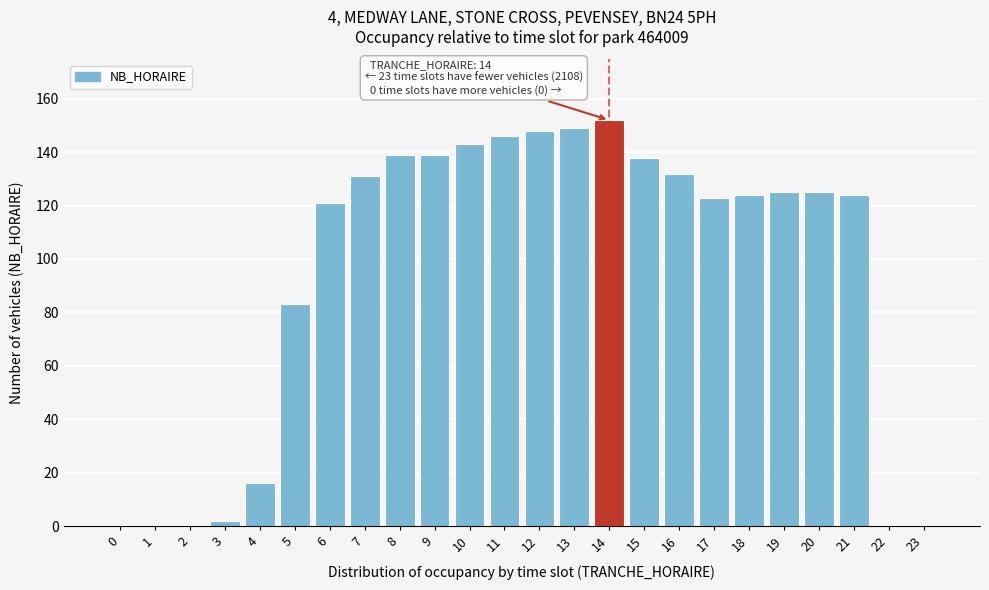

Reading left to right, transcribe all the data shown in this chart.

0=0	1=0	2=0	3=2	4=16	5=83	6=121	7=131	8=139	9=139	10=143	11=146	12=148	13=149	14=152	15=138	16=132	17=123	18=124	19=125	20=125	21=124	22=0	23=0